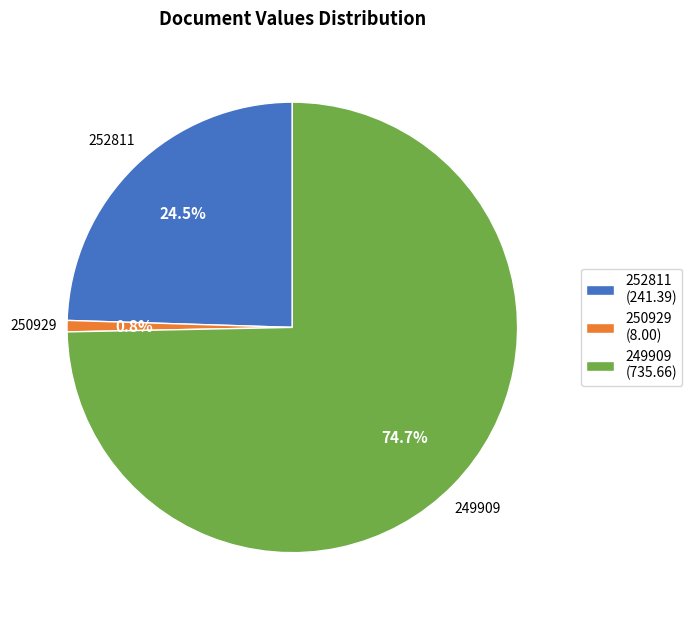

Approximately how many times larger is the value at 252811 compared to 249909?

0.3